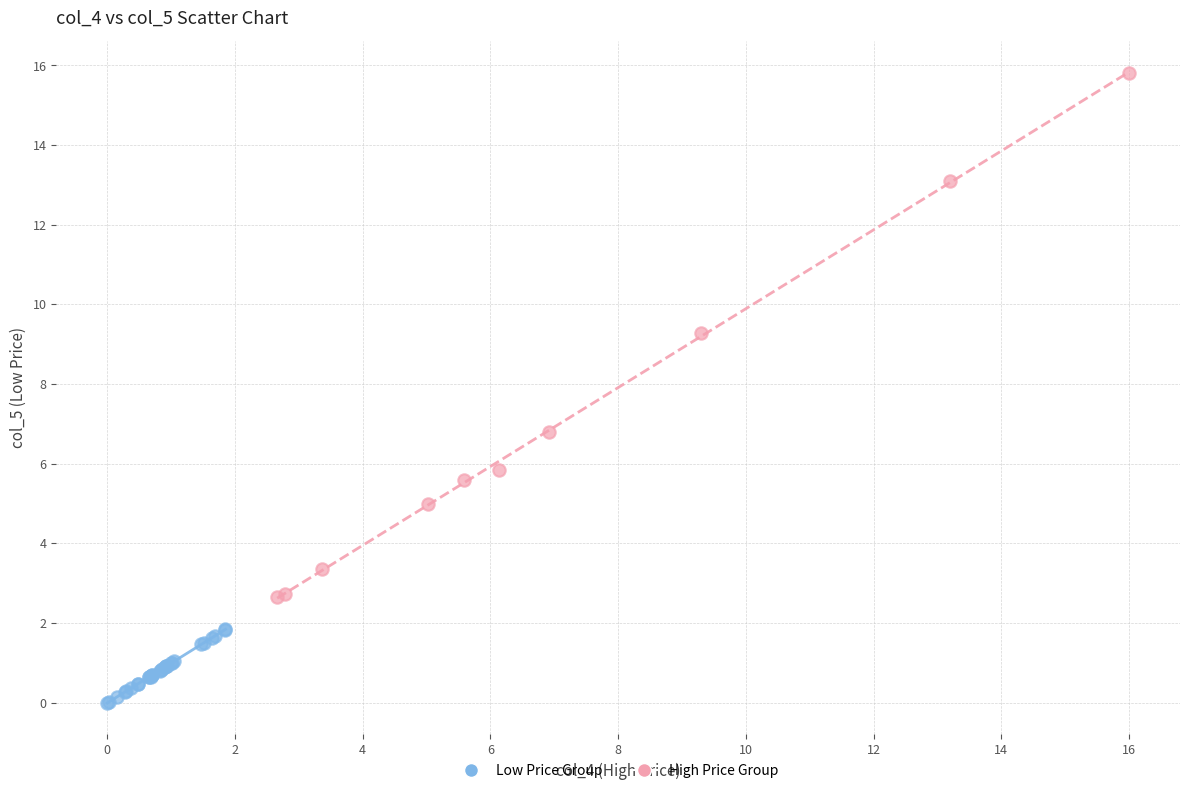

Which series contains the highest Y value?

High Price Group